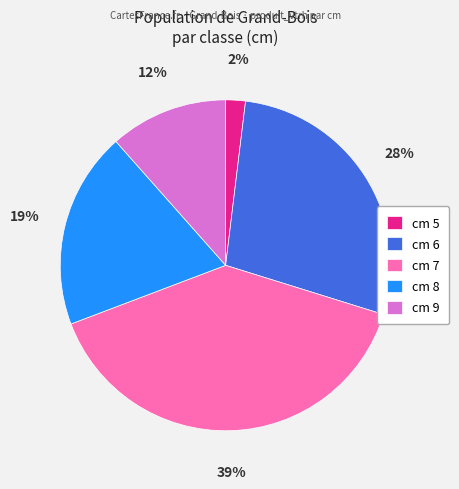

Is the sum of cm 7 and cm 9 greater than half?

Yes